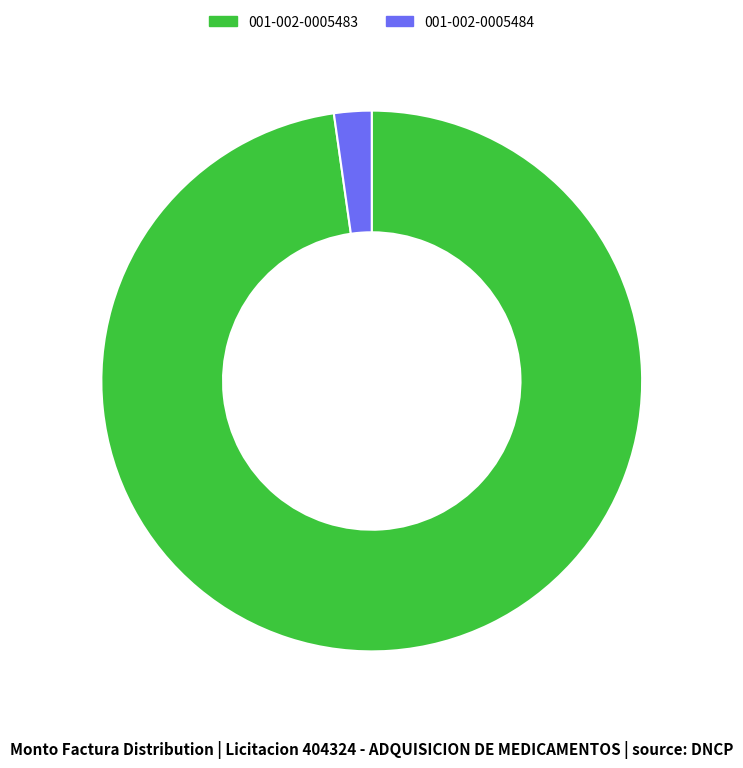

What is the ratio of the value at 001-002-0005483 to the value at 001-002-0005484?

43.6